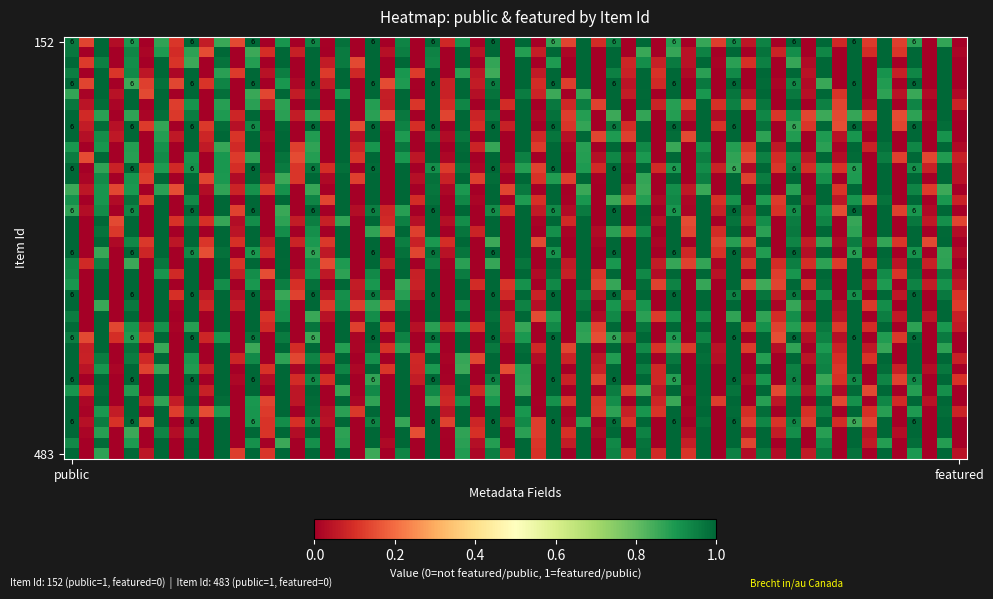

Which has a higher value, public or featured?

public